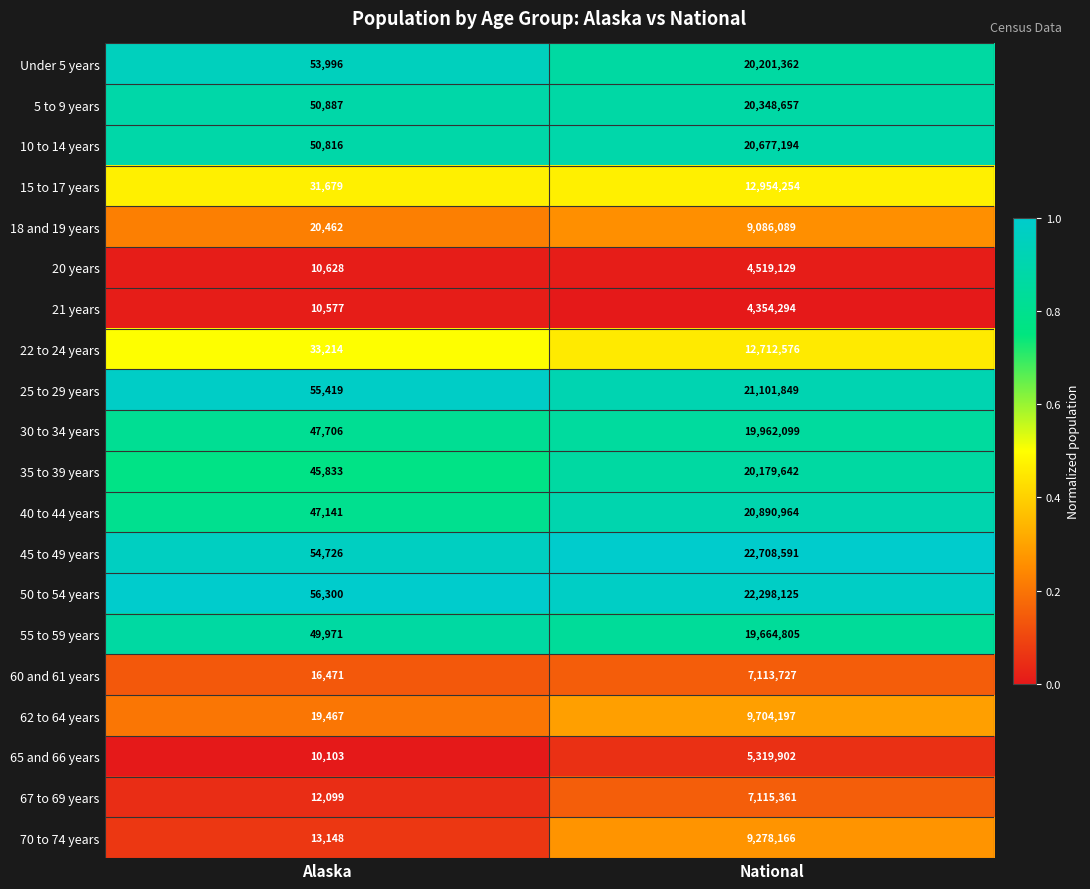

What is the difference between the 21 years values at National and Alaska?

4343717